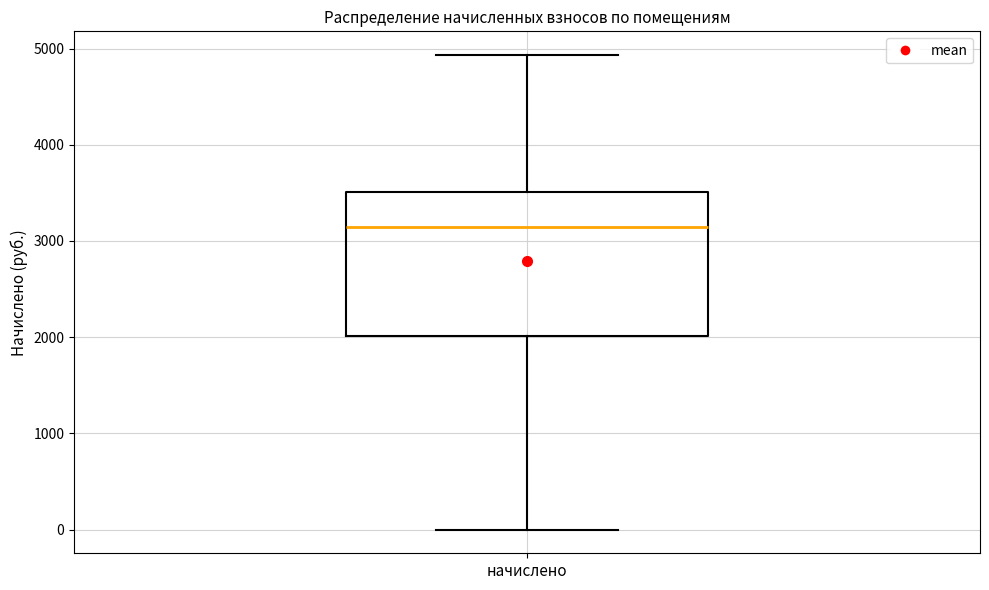

Read this box plot against the y-axis: the position of the median line, the range covered by the box, and the ends of both whiskers. The values are not printed on the chart, so give them approximately, as read against the axis.

median 3100, box 2000 to 3500, whiskers 0 to 4900